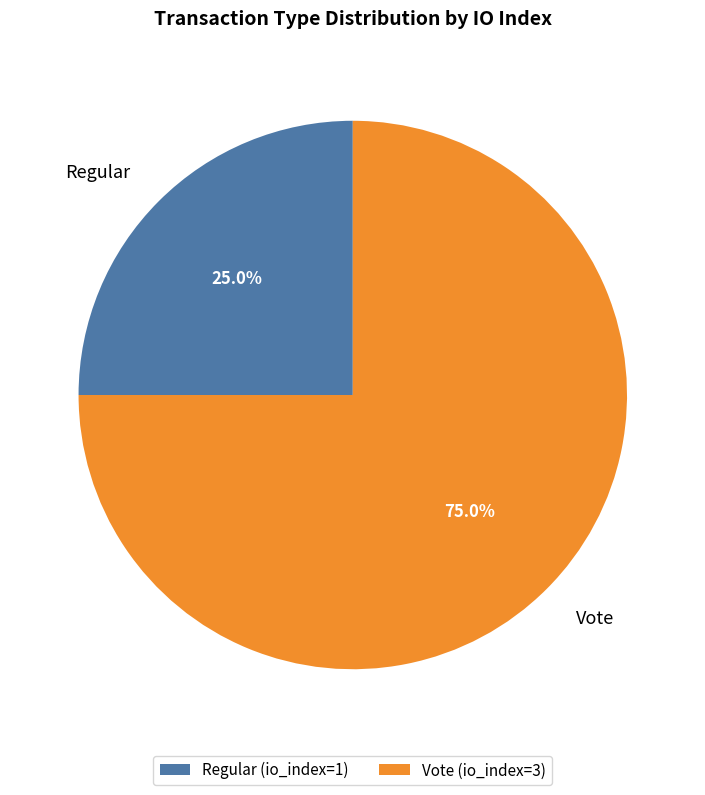

What percentage is the Regular slice, to the nearest percent?

25%